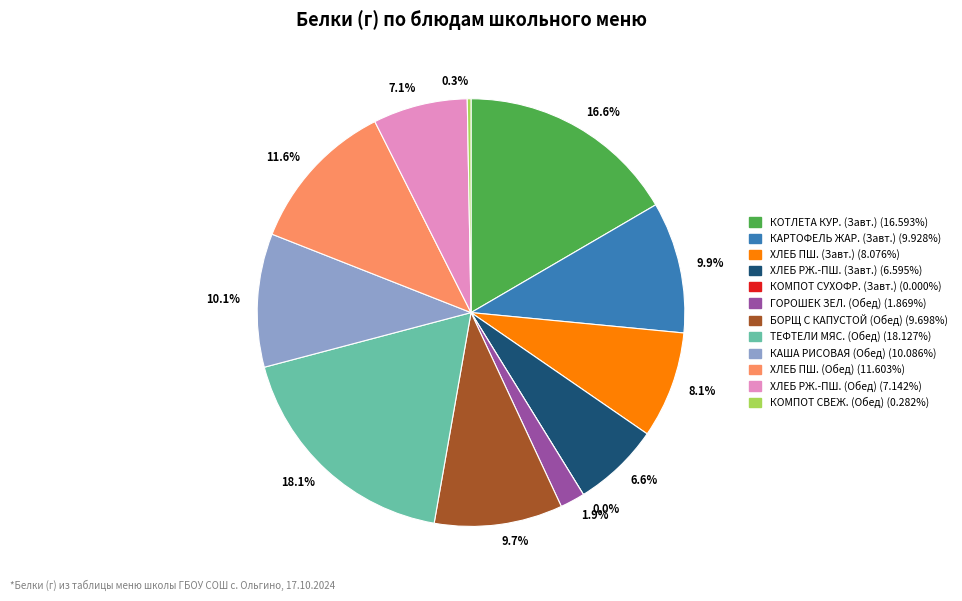

How many slices are in this pie chart?

12